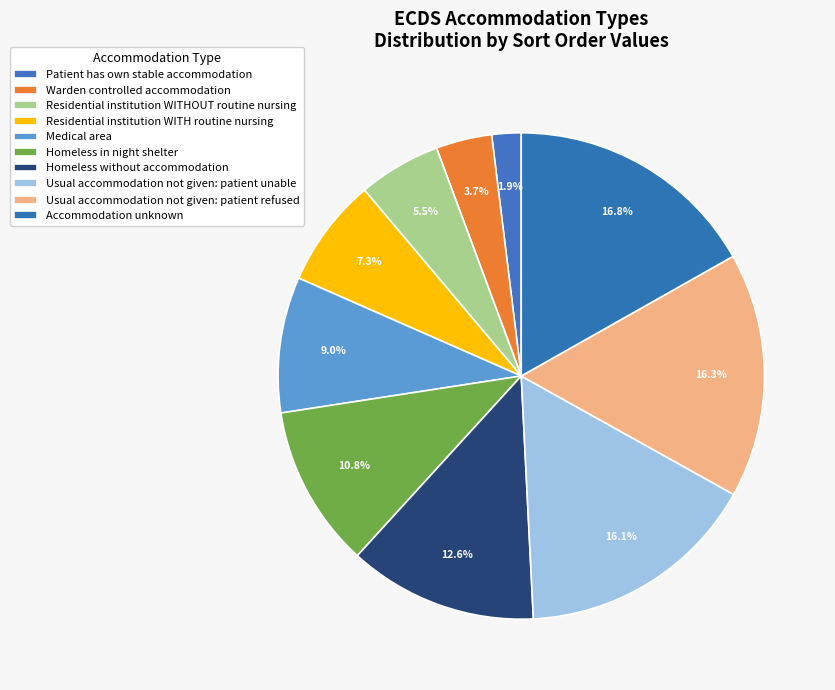

The Residential institution WITHOUT routine nursing slice represents 1% of the pie. True or false?

False